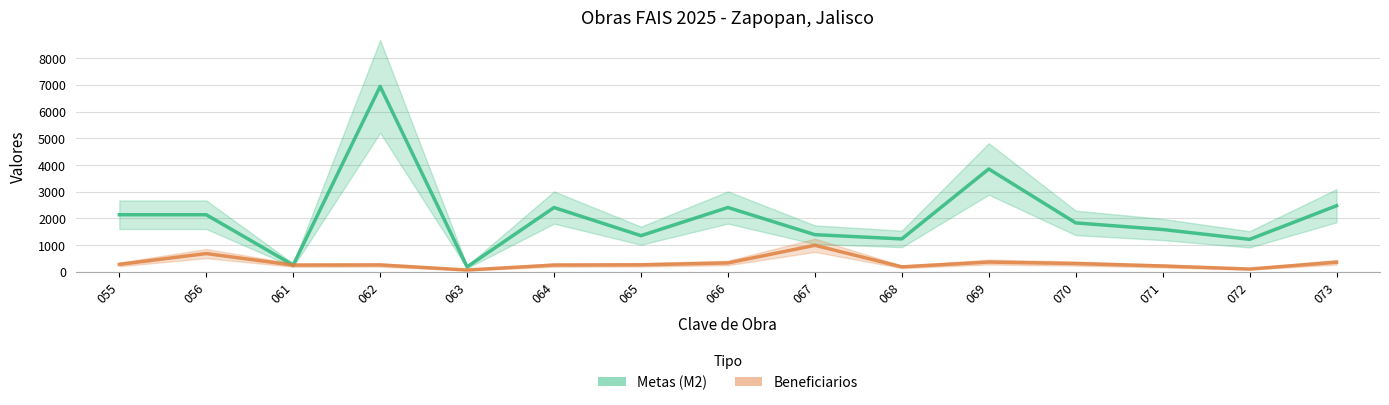

What value does the Beneficiarios series have at 066, to the nearest 50?

350